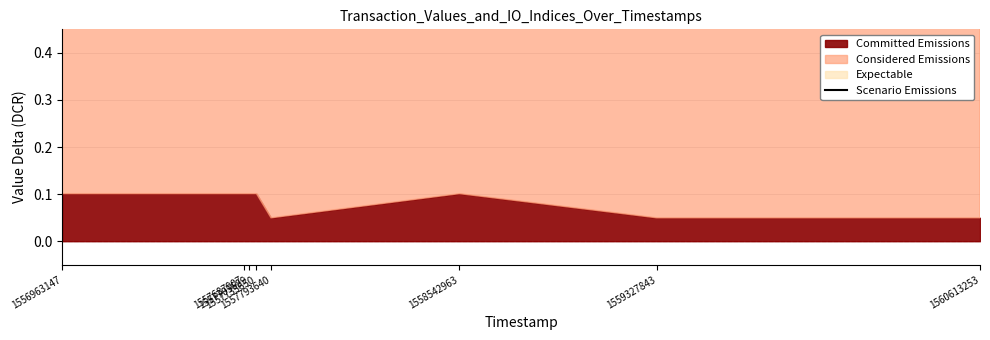

What is the average value?

6.9